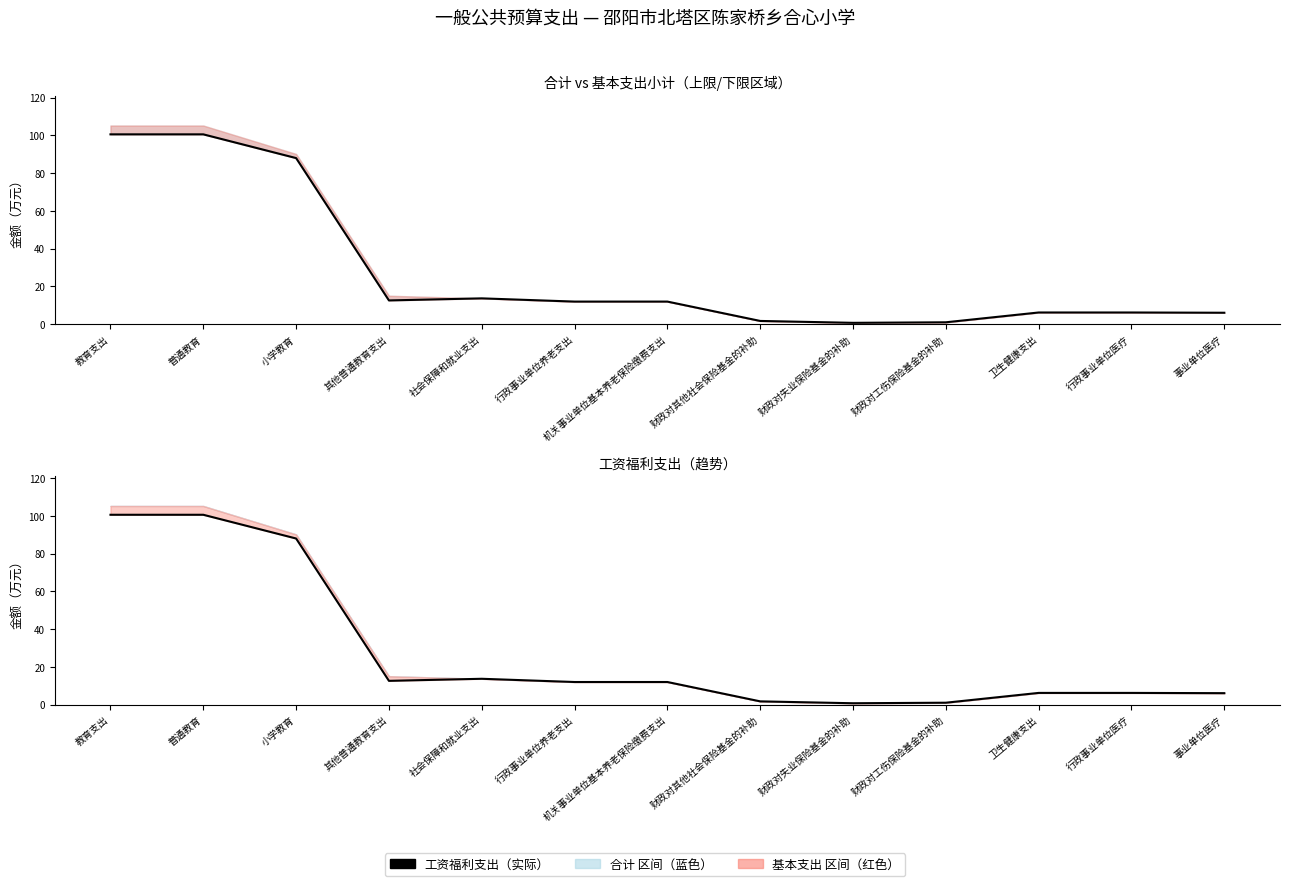

Rank the categories by value from highest to lowest.

教育支出, 普通教育, 小学教育, 社会保障和就业支出, 其他普通教育支出, 行政事业单位养老支出, 机关事业单位基本养老保险缴费支出, 卫生健康支出, 行政事业单位医疗, 事业单位医疗, 财政对其他社会保险基金的补助, 财政对工伤保险基金的补助, 财政对失业保险基金的补助